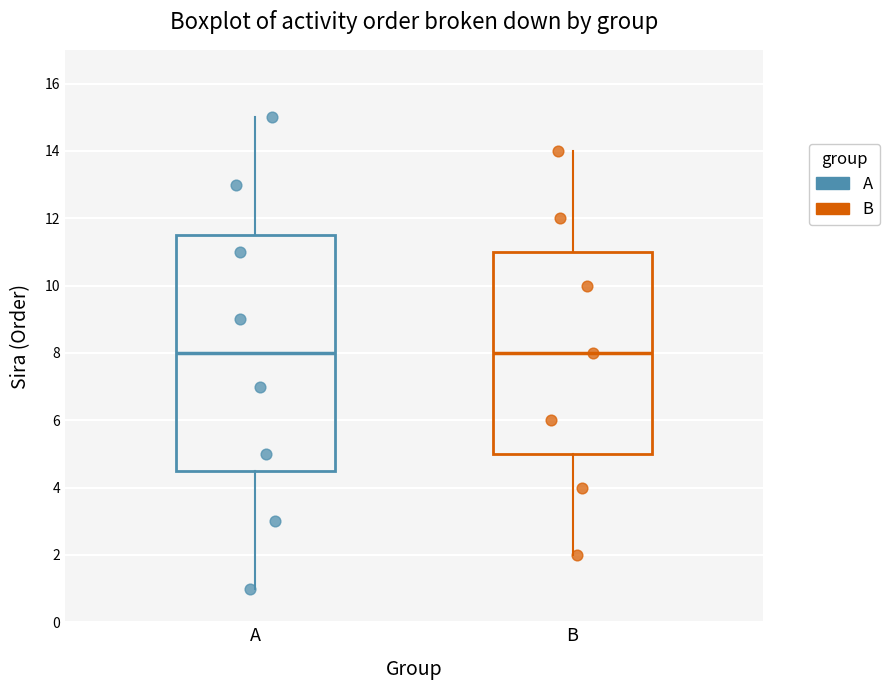

Reading left to right, read every box against the y-axis: the position of its median line, the range the box covers, and the ends of its whiskers. The values are not printed on the chart, so give them approximately, as read against the axis.

A: median 8.0, box 4.6 to 11.6, whiskers 1.0 to 15.0
B: median 8.0, box 5.0 to 11.0, whiskers 2.0 to 14.0